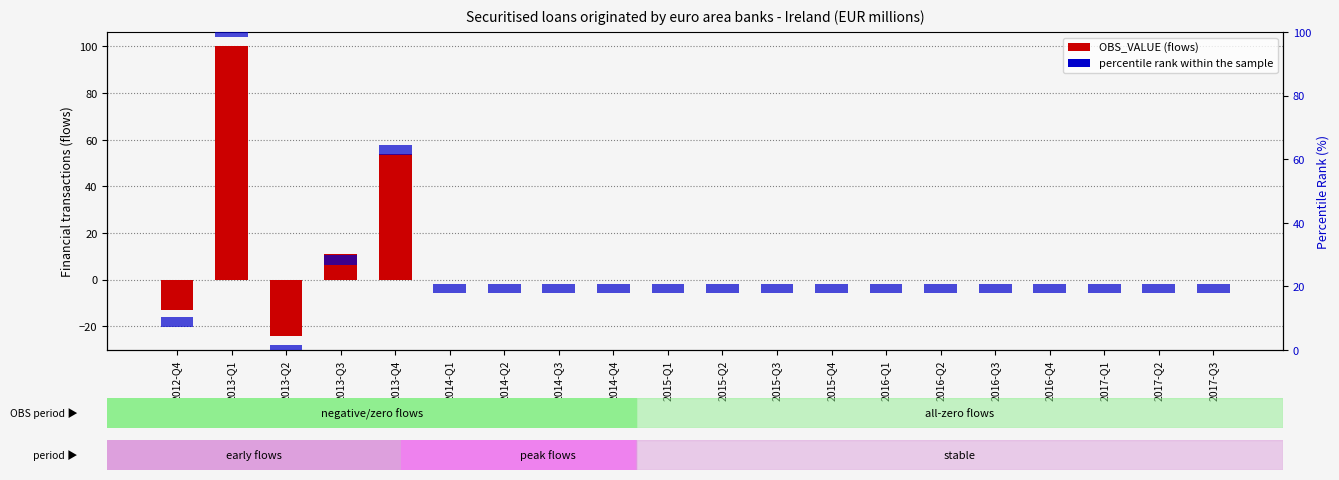

What are all the series names shown in the legend?

OBS_VALUE (flows), percentile rank within the sample